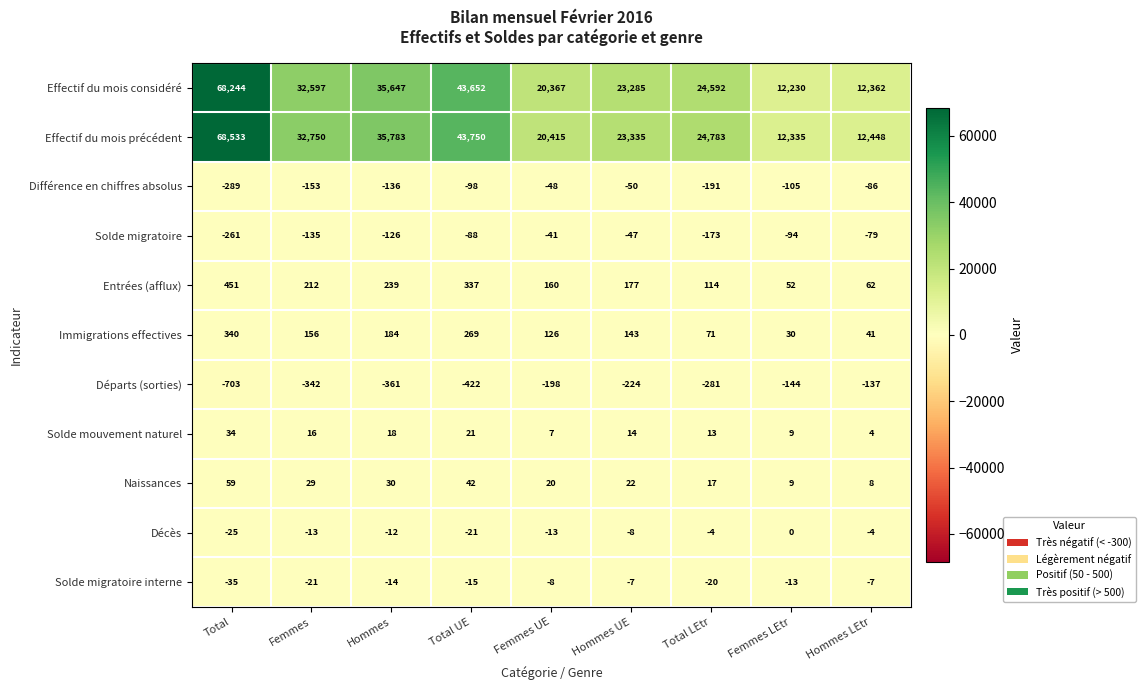

Which series has the largest total across all categories?

Effectif du mois précédent